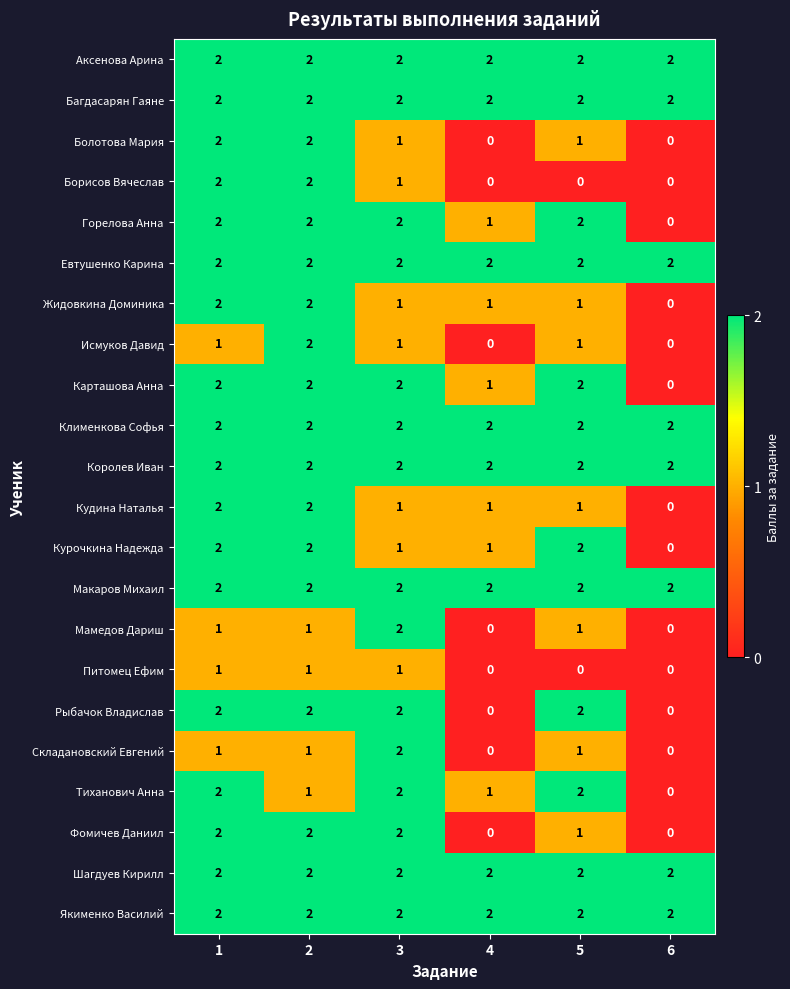

Count the Жидовкина Доминика values in the range 1 to 2.

5